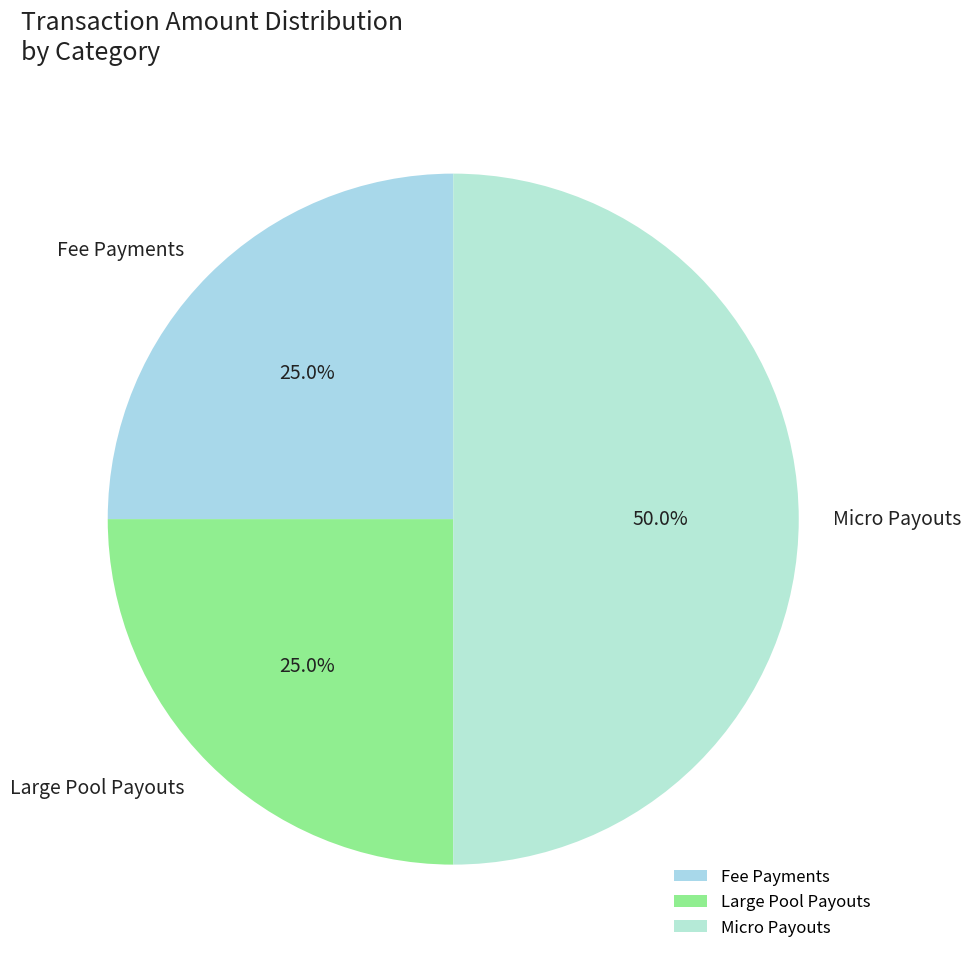

Is the sum of Micro Payouts and Fee Payments greater than half?

Yes